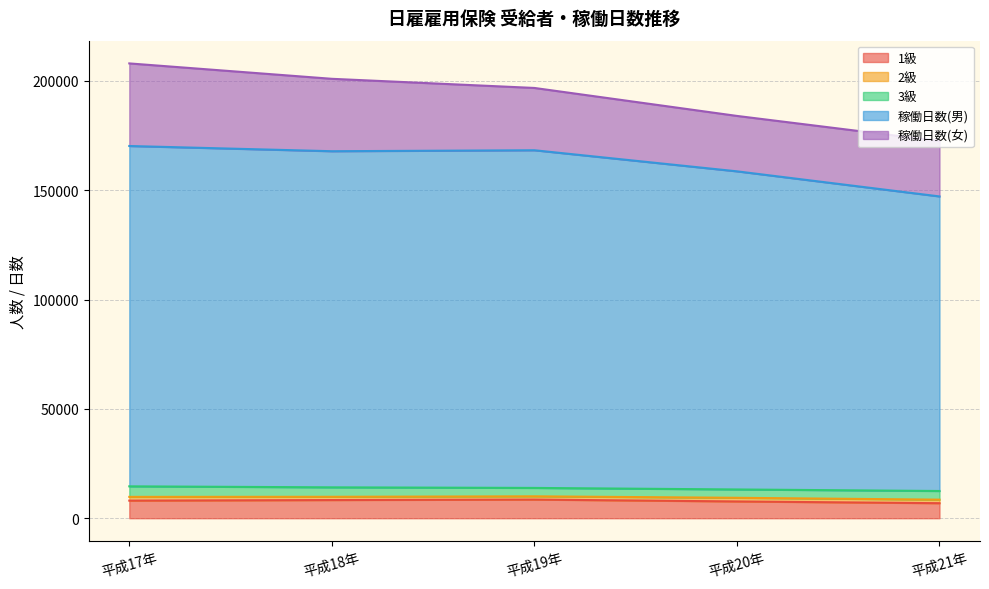

Rank the categories by 1級 value from highest to lowest.

平成19年, 平成18年, 平成17年, 平成20年, 平成21年